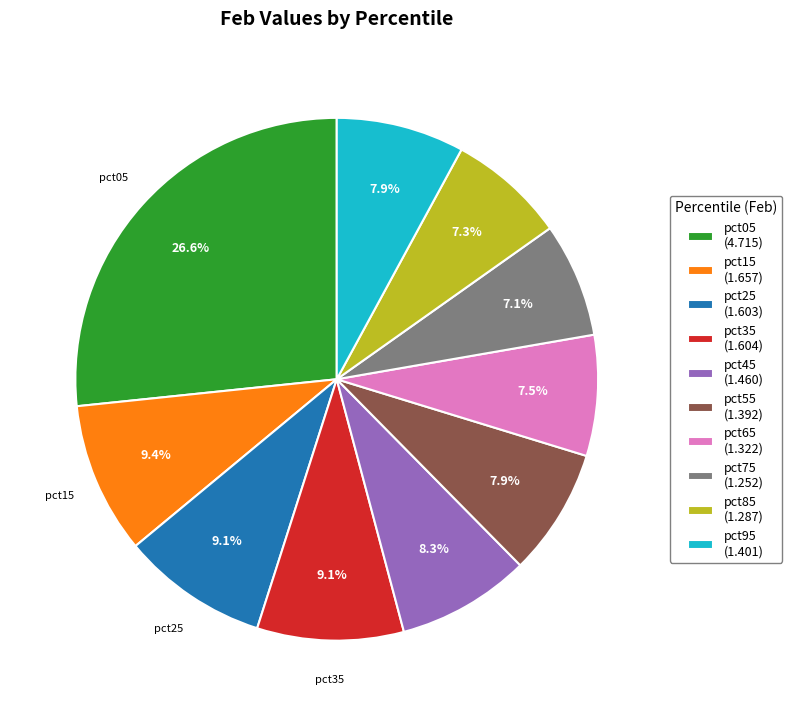

How many segments does this pie chart have?

10